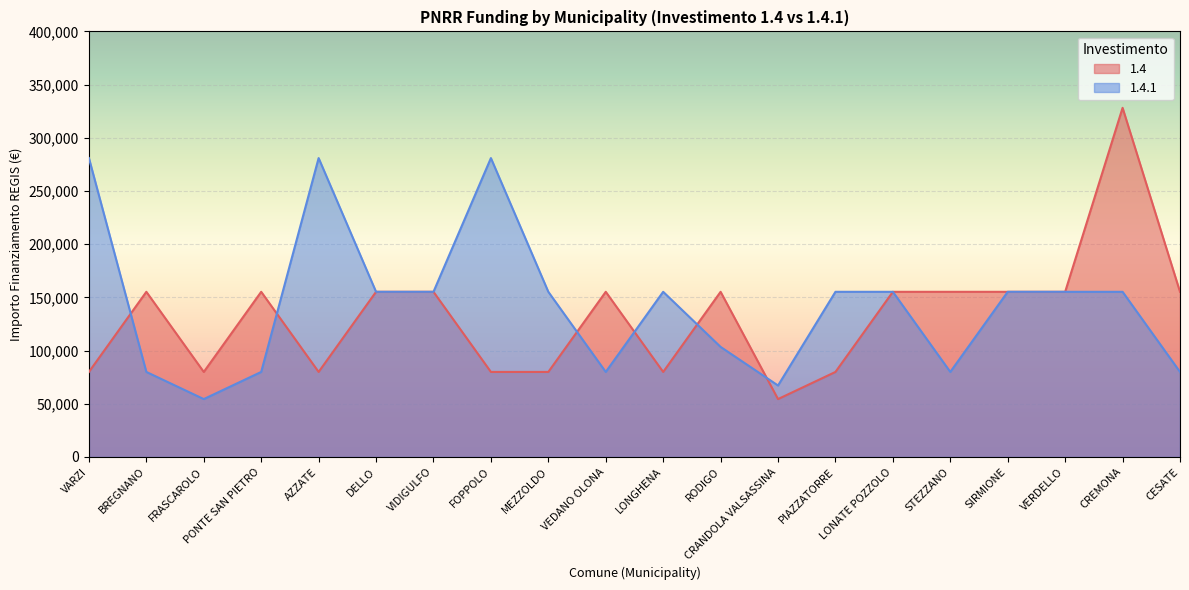

Reading left to right, list all the values displayed in this chart.

1.4: VARZI=79922	BREGNANO=155234	FRASCAROLO=79922	PONTE SAN PIETRO=155234	AZZATE=79922	DELLO=155234	VIDIGULFO=155234	FOPPOLO=79922	MEZZOLDO=79922	VEDANO OLONA=155234	LONGHENA=79922	RODIGO=155234	CRANDOLA VALSASSINA=54412	PIAZZATORRE=79922	LONATE POZZOLO=155234	STEZZANO=155234	SIRMIONE=155234	VERDELLO=155234	CREMONA=328160	CESATE=155234
1.4.1: VARZI=280932	BREGNANO=79922	FRASCAROLO=54412	PONTE SAN PIETRO=79922	AZZATE=280932	DELLO=155234	VIDIGULFO=155234	FOPPOLO=280932	MEZZOLDO=155234	VEDANO OLONA=79922	LONGHENA=155234	RODIGO=103444	CRANDOLA VALSASSINA=67167	PIAZZATORRE=155234	LONATE POZZOLO=155234	STEZZANO=79922	SIRMIONE=155234	VERDELLO=155234	CREMONA=155234	CESATE=79922